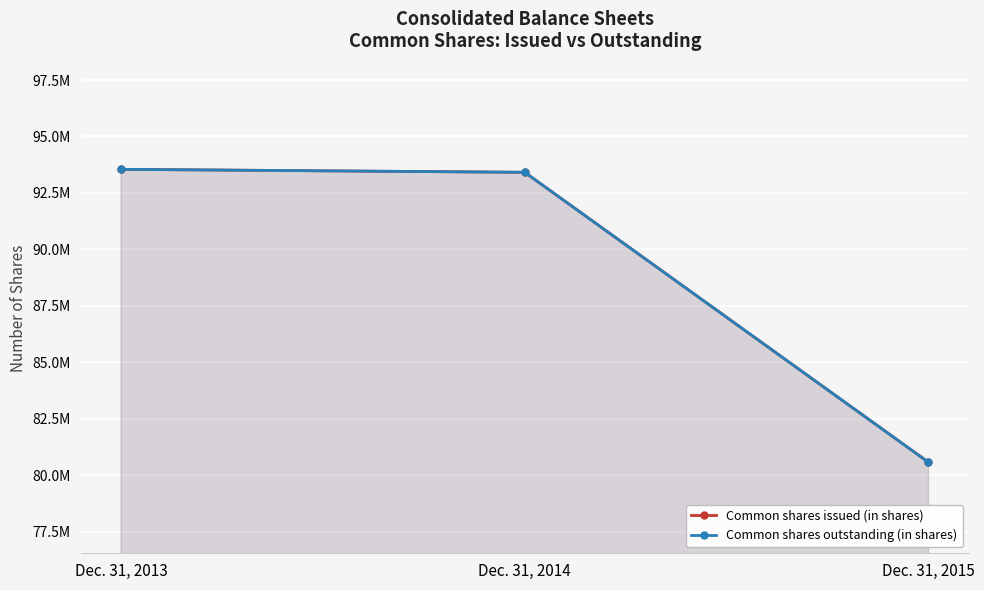

What is the difference between the Common shares outstanding (in shares) values at Dec. 31, 2014 and Dec. 31, 2013?

131991